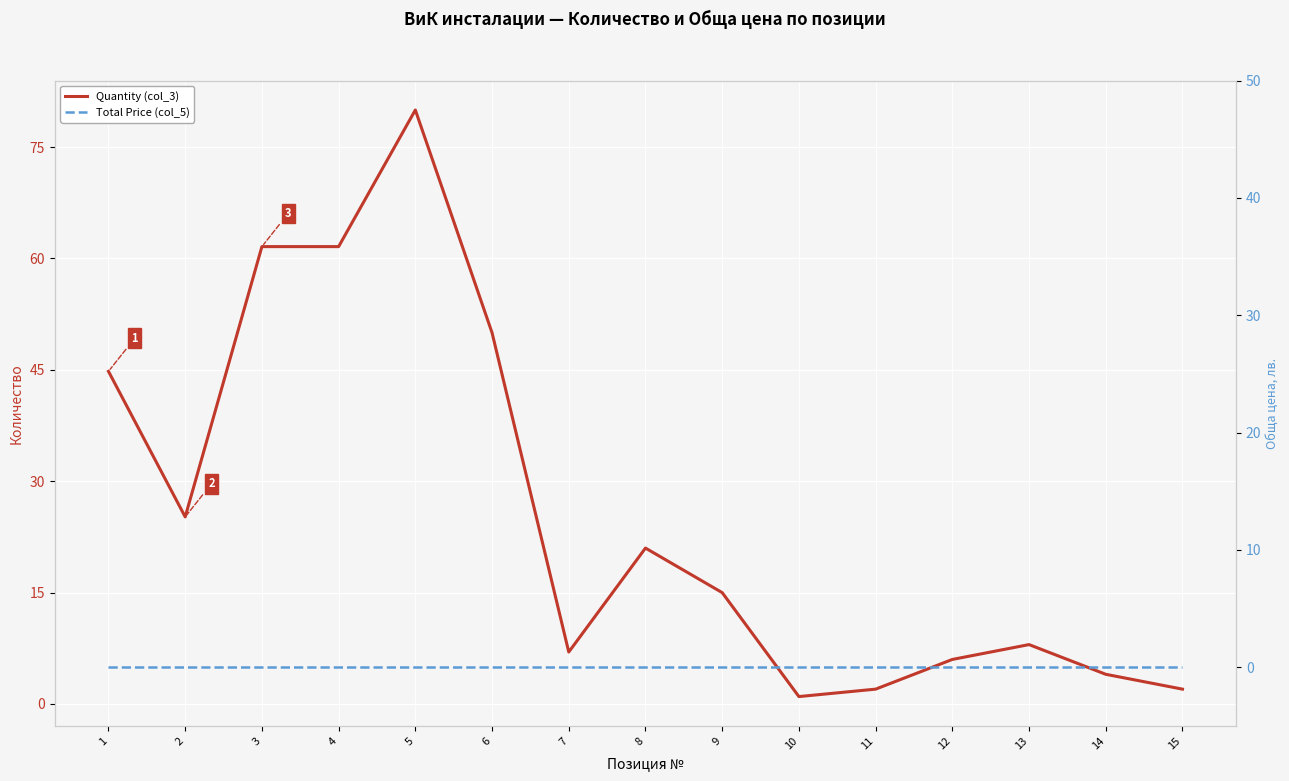

What is the value of the Quantity (col_3) point at the 5th from the left?

80.0